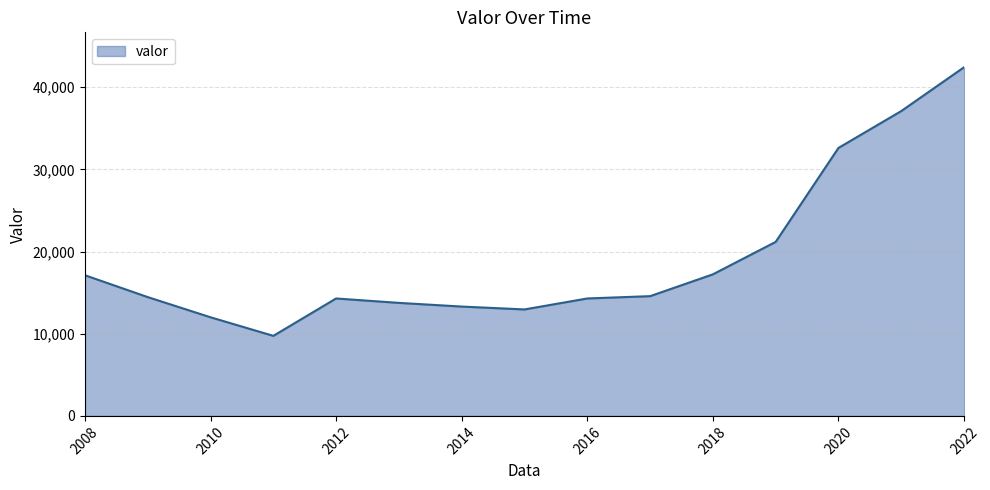

What is the smallest value displayed?

9741